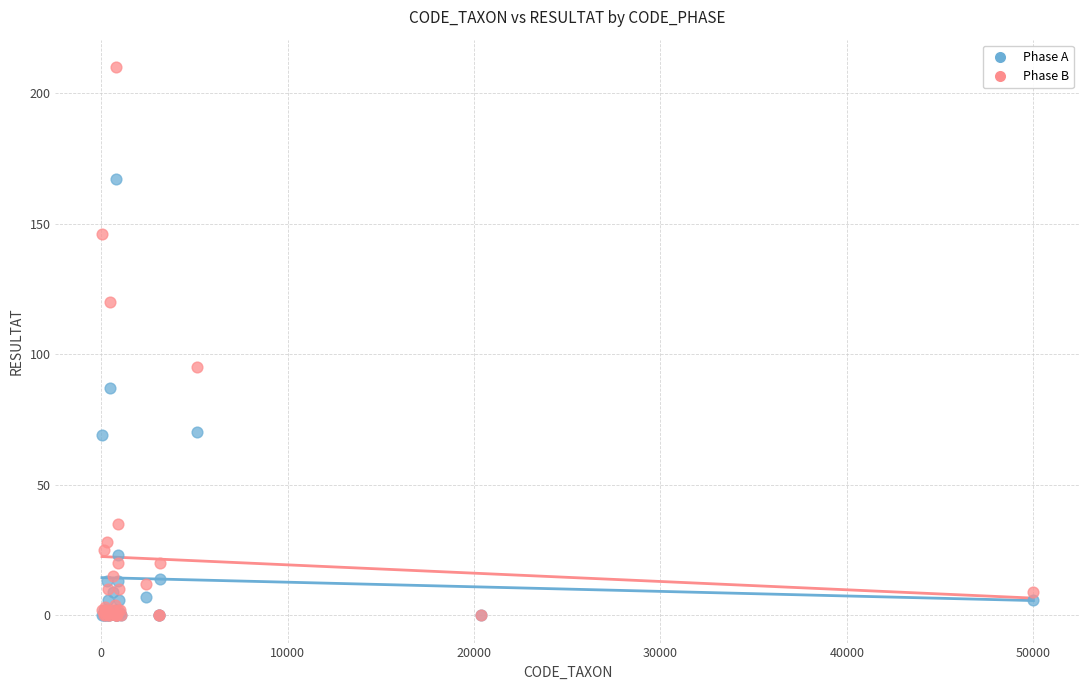

Across all series, what Y value is closest to 105?

95